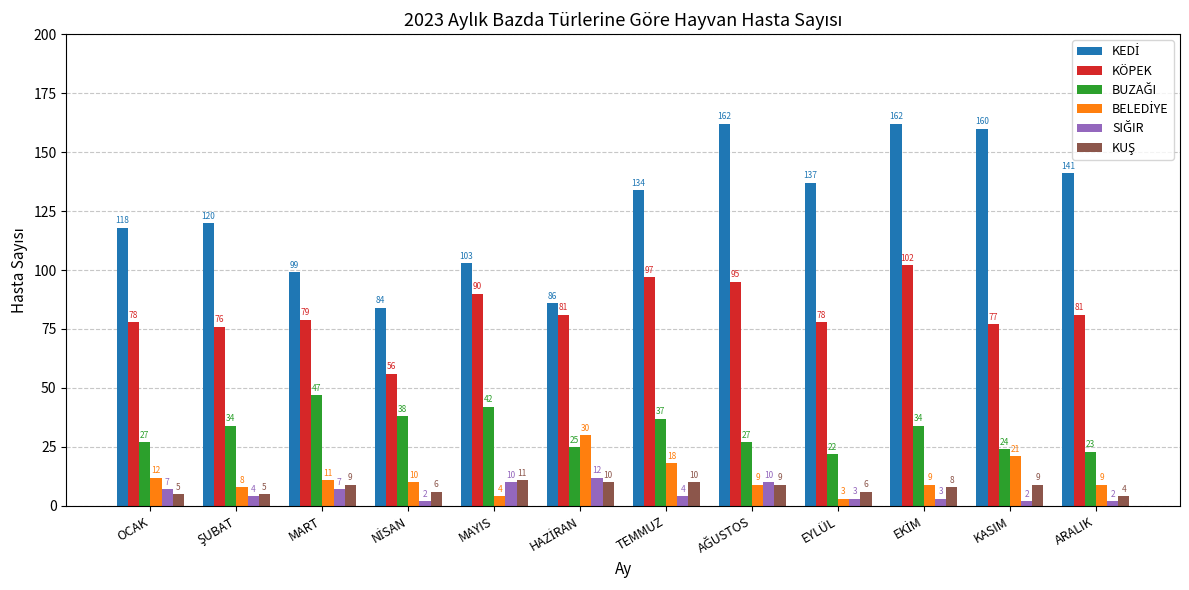

Where is KÖPEK nearest to the value 79?

MART